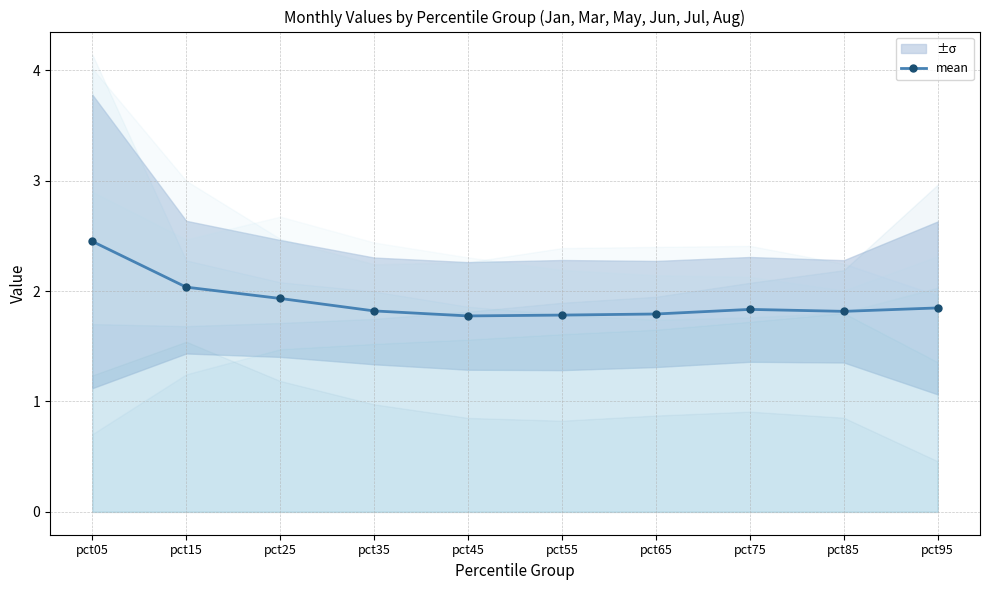

The value at pct25 is 0.9. True or false?

False